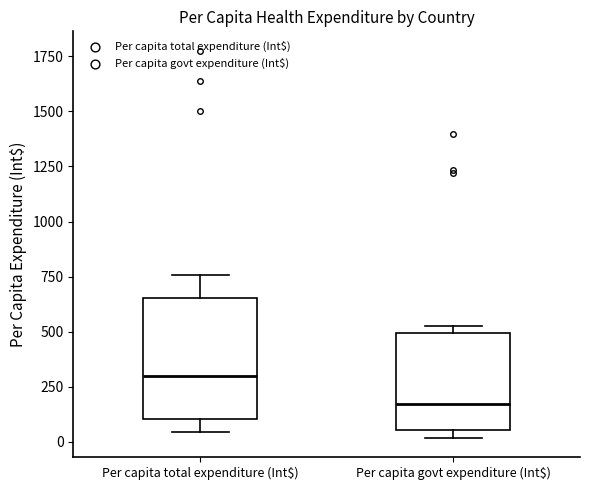

Where does the median line of the box for Per capita govt expenditure (Int$) sit on the y-axis? The values are not printed on the chart, so give them approximately, as read against the axis.

150